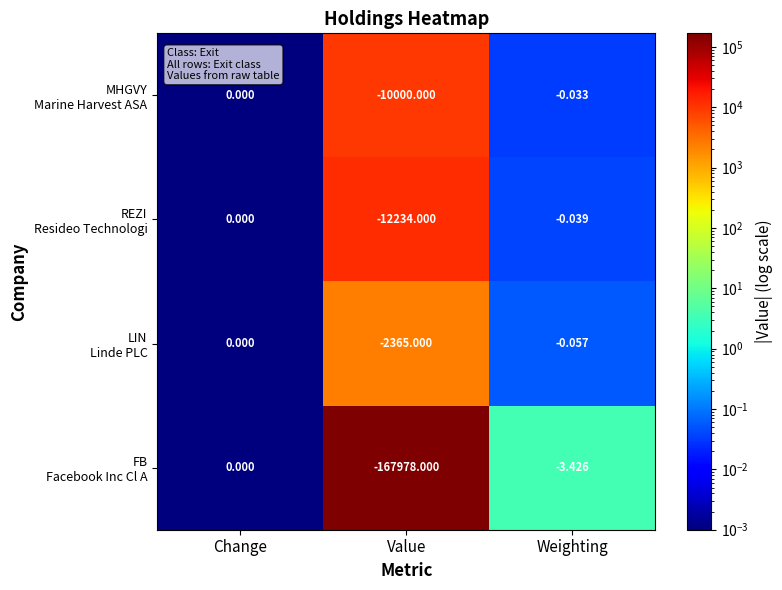

At which category does the chart reach its peak across all series?

Change